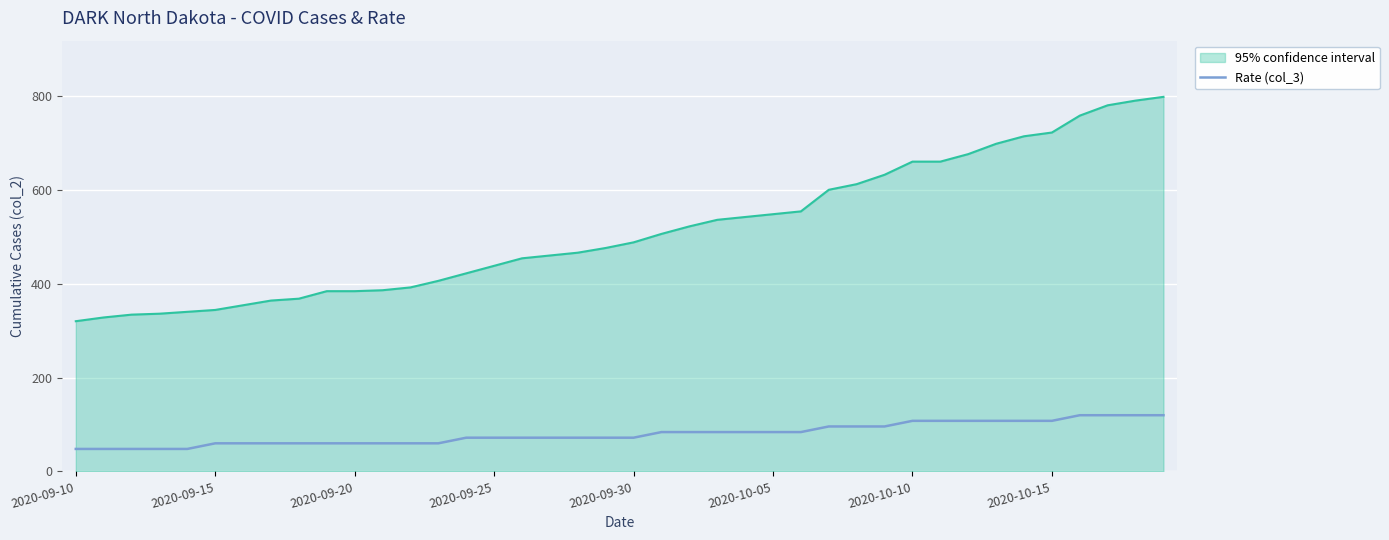

What is the lowest value of the 95% confidence interval series?

320.0